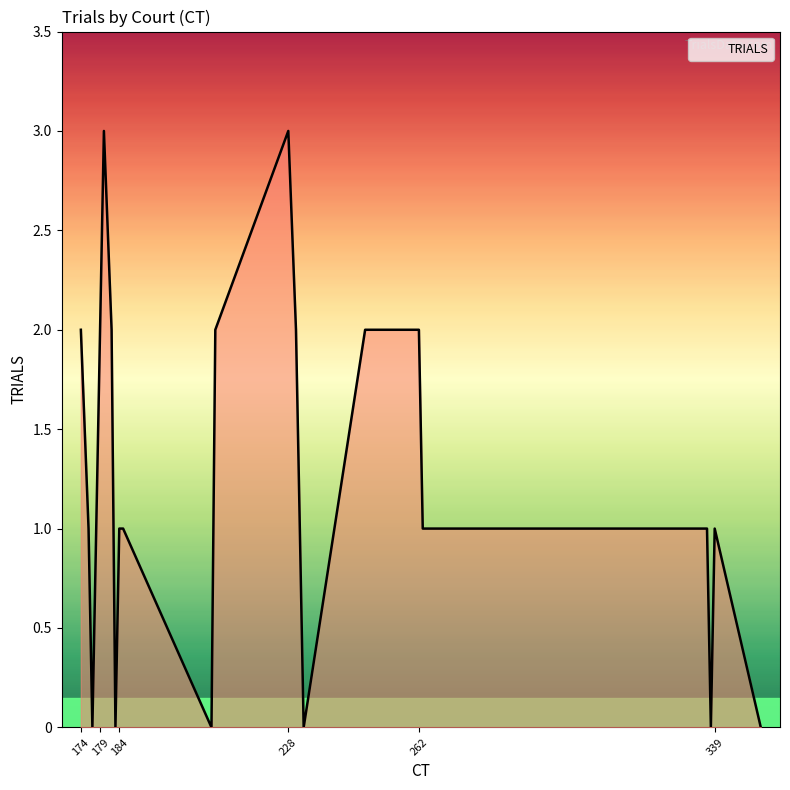

What is the sum of all values?

27